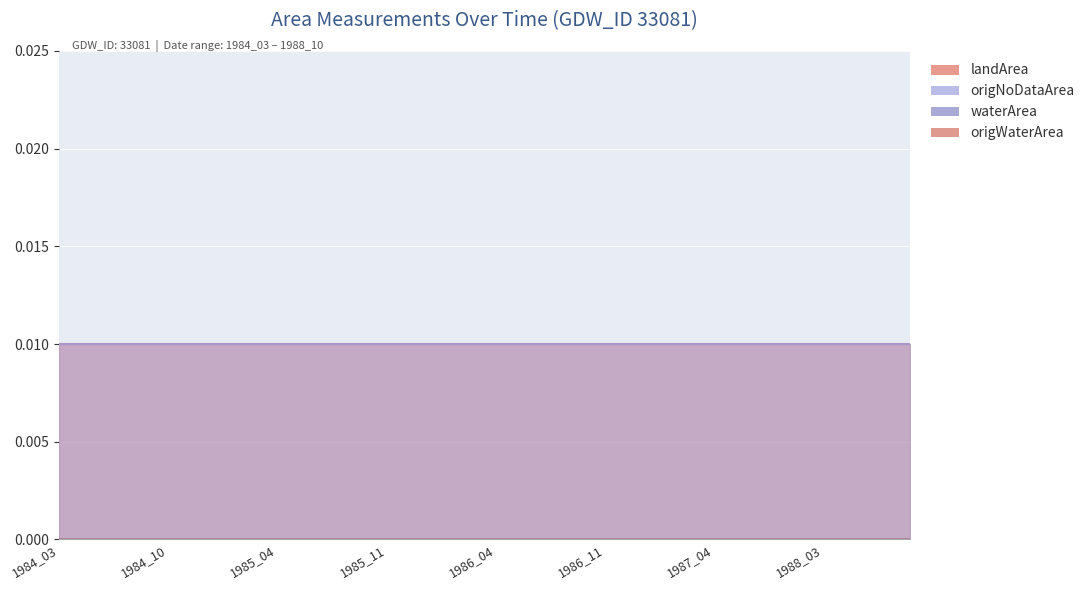

The waterArea series shows 0.0 at 1985_12. True or false?

True